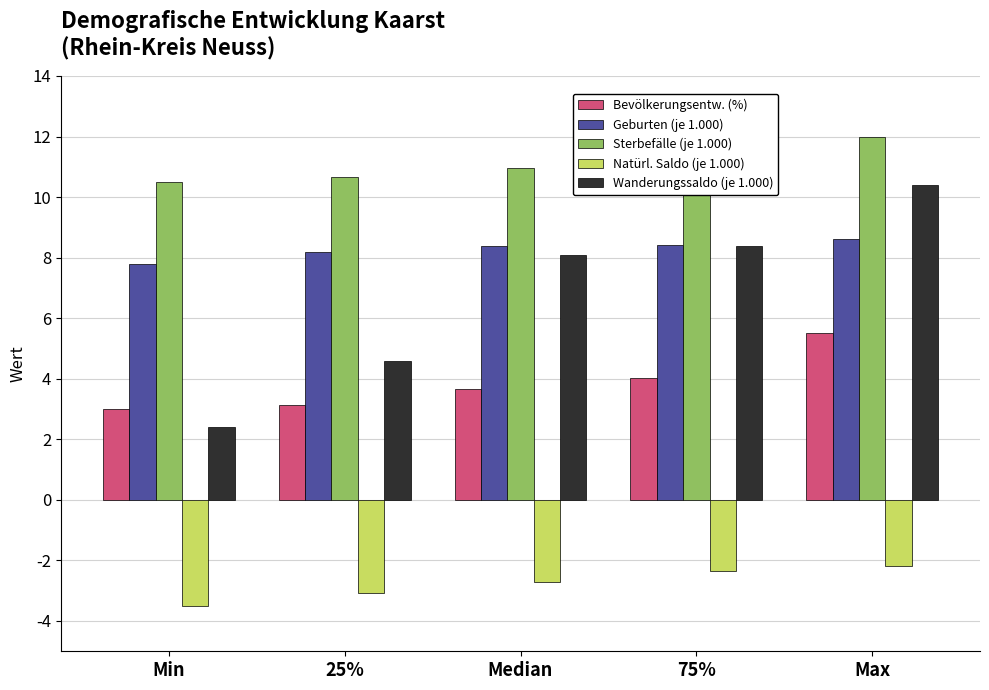

What is the spread (max minus min) of values at Min?

14.0